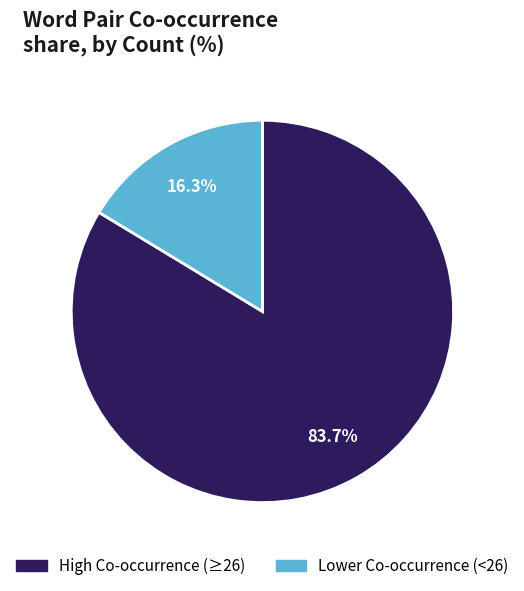

Is there a majority slice in this chart?

Yes